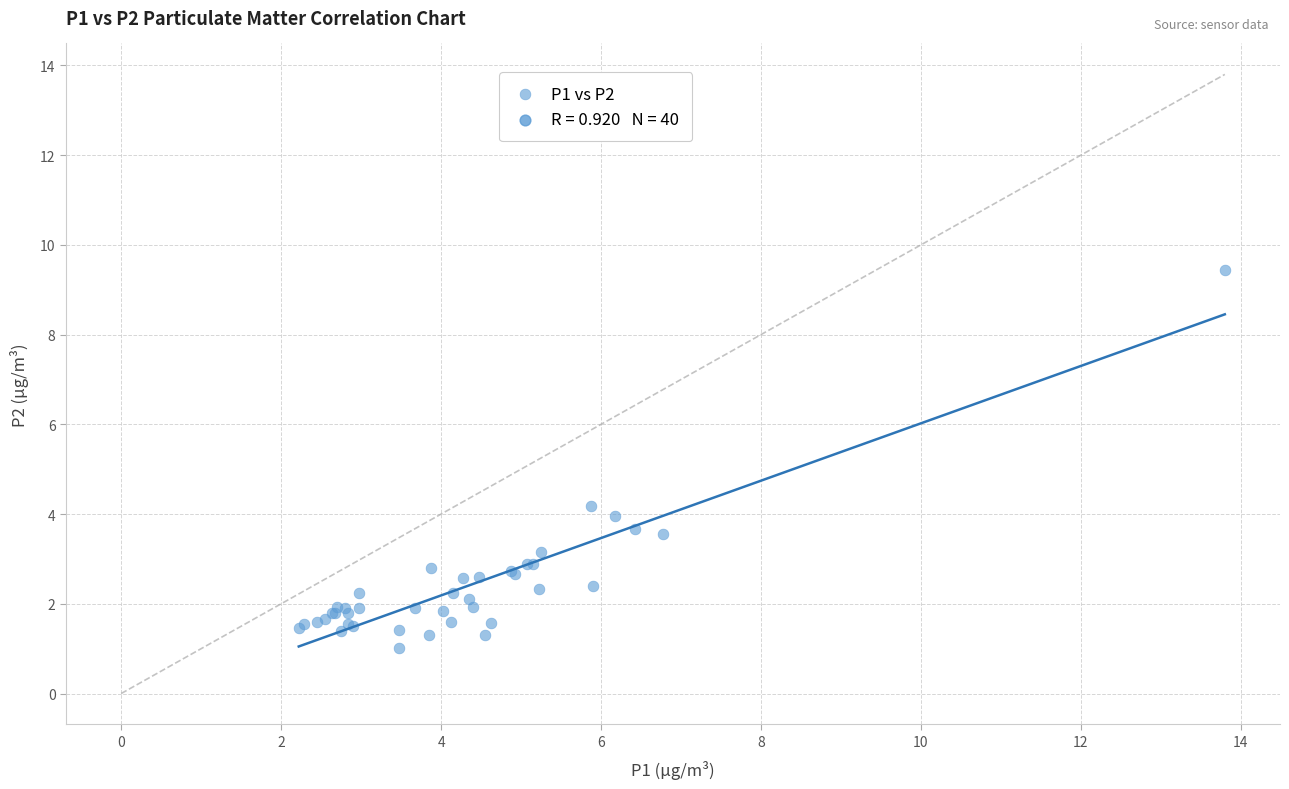

What Y value in the scatter plot is closest to 5?

4.2